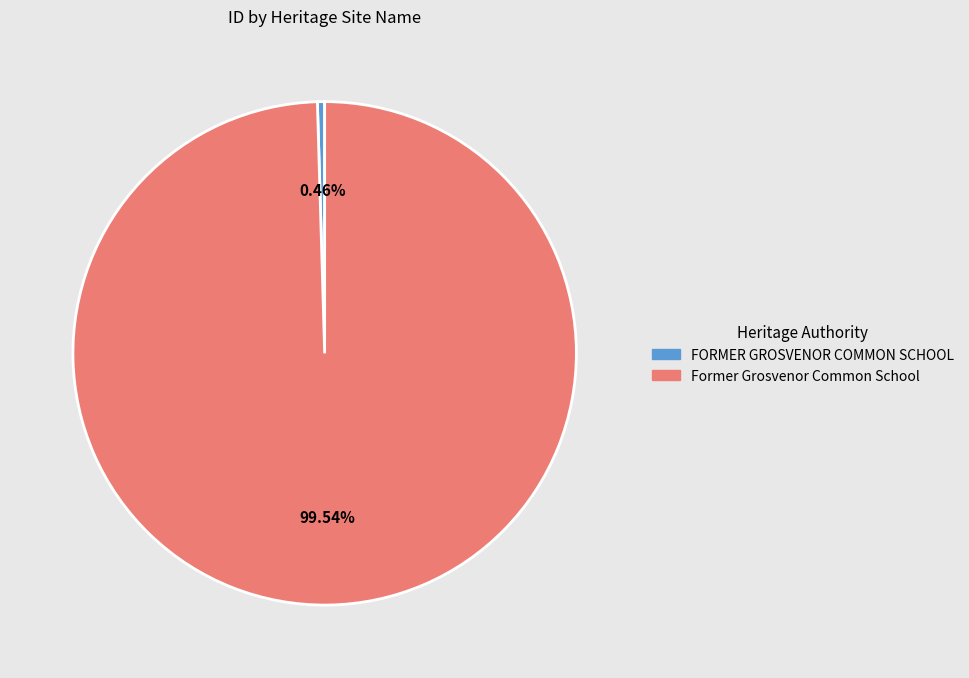

Is Former Grosvenor Common School the majority of the pie?

Yes